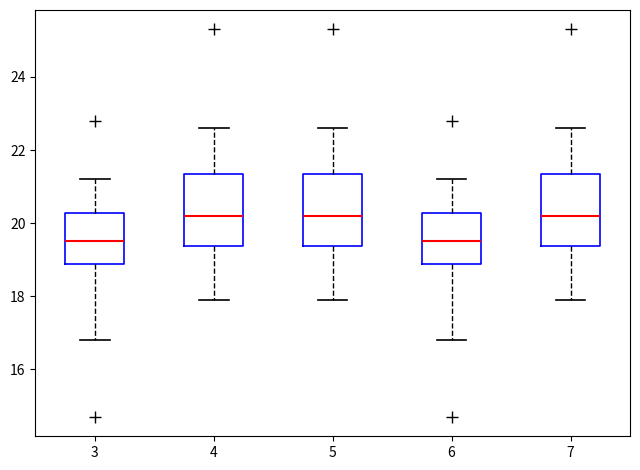

Reading left to right, read every box against the y-axis: the position of its median line, the range the box covers, and the ends of its whiskers. The values are not printed on the chart, so give them approximately, as read against the axis.

3: median 19.6, box 18.8 to 20.2, whiskers 16.8 to 21.2
4: median 20.2, box 19.4 to 21.4, whiskers 18.0 to 22.6
5: median 20.2, box 19.4 to 21.4, whiskers 18.0 to 22.6
6: median 19.6, box 18.8 to 20.2, whiskers 16.8 to 21.2
7: median 20.2, box 19.4 to 21.4, whiskers 18.0 to 22.6